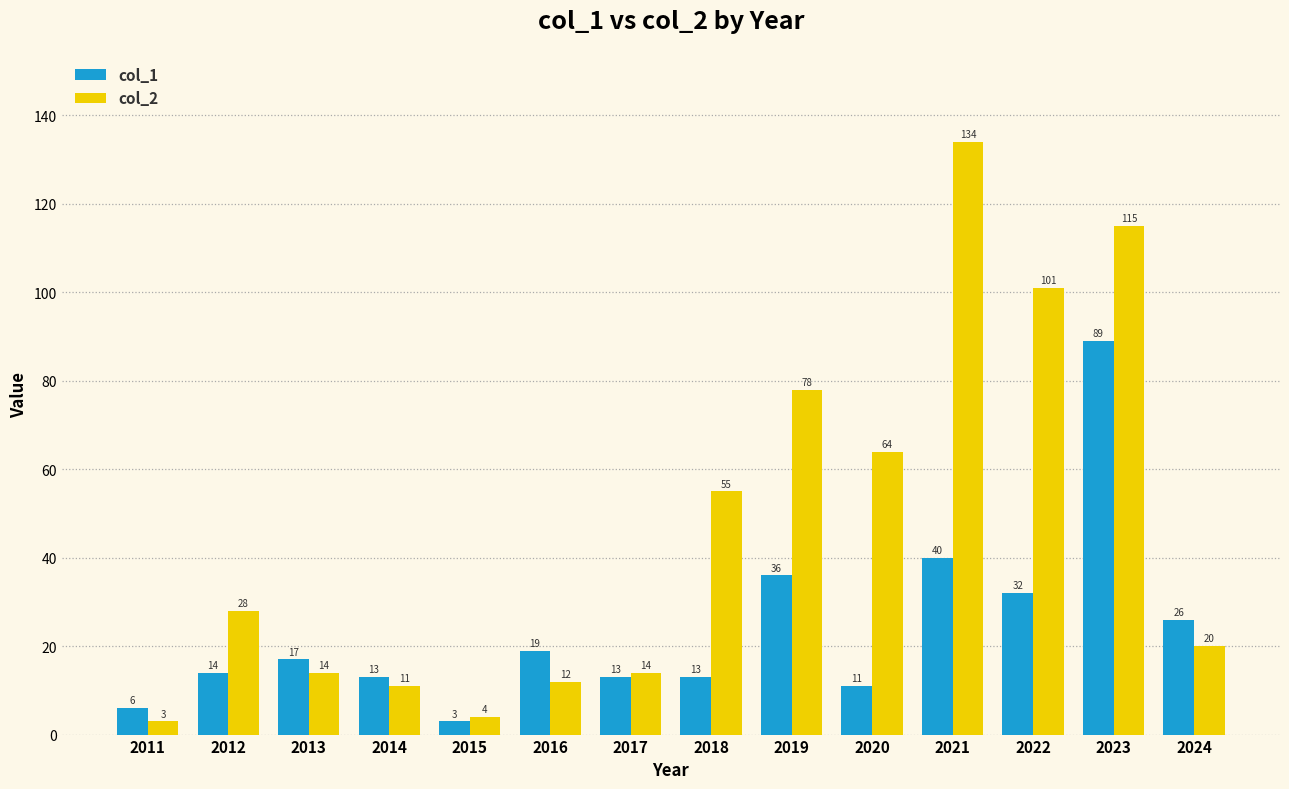

Count the number of categories in the chart.

14